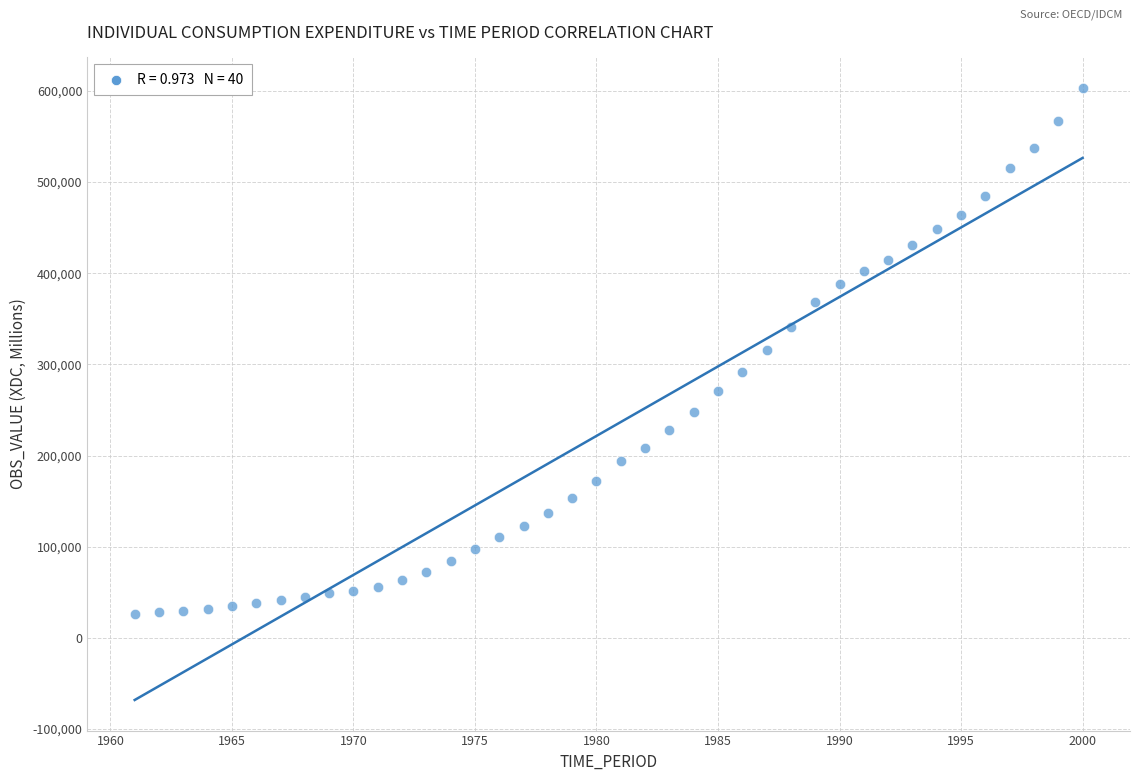

What is the range of X values (max minus min)?

39